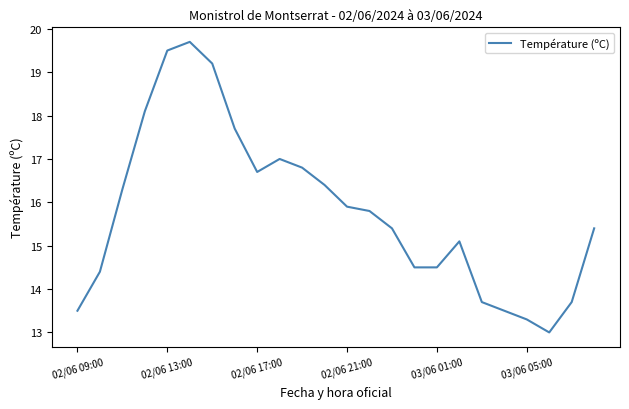

What is the average value?

15.8